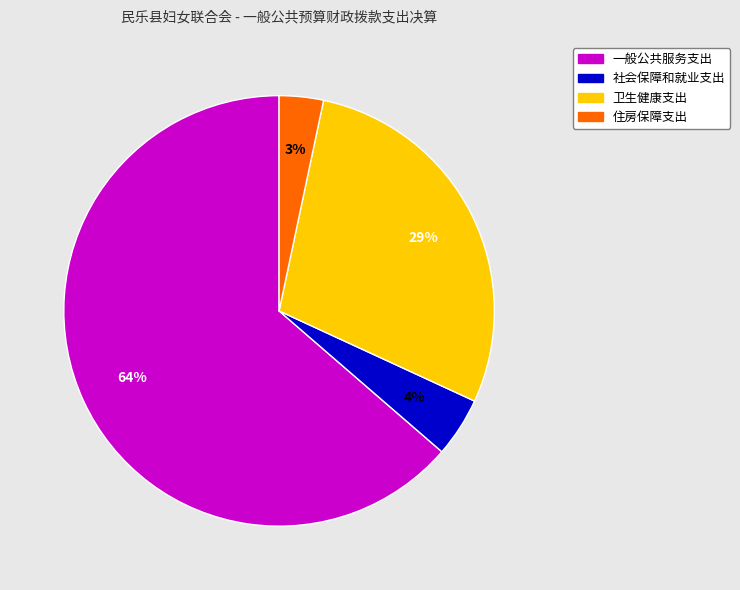

Is there a majority slice in this chart?

Yes